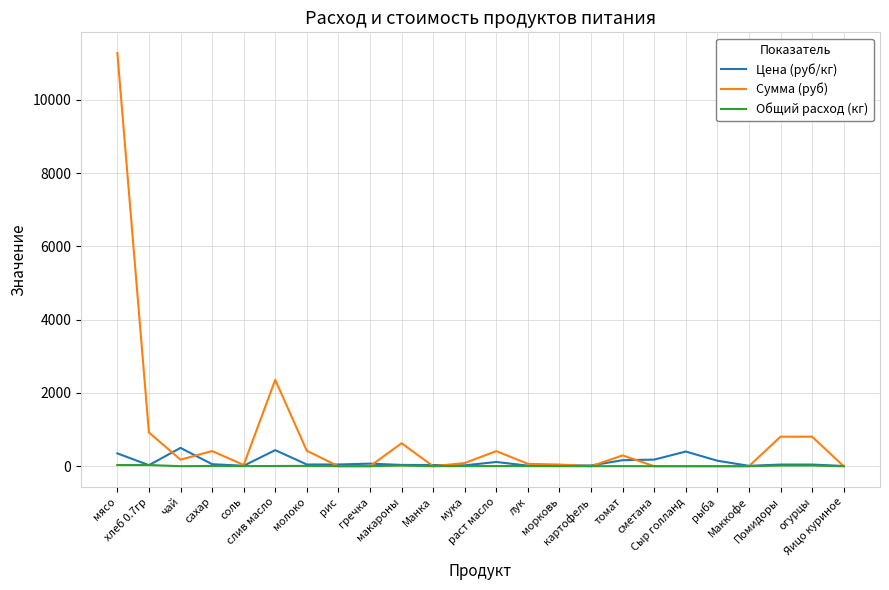

Is this an area chart (filled region under the line)?

No